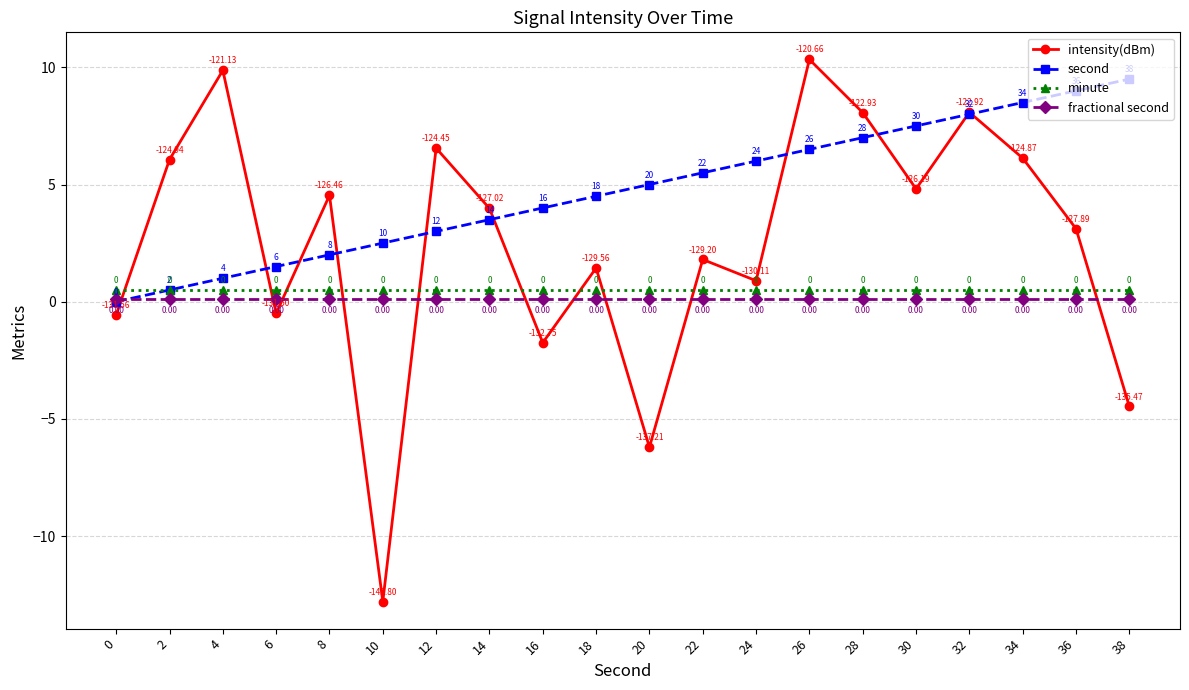

Rank the series at 24 from lowest to highest value.

fractional second, minute, intensity(dBm), second